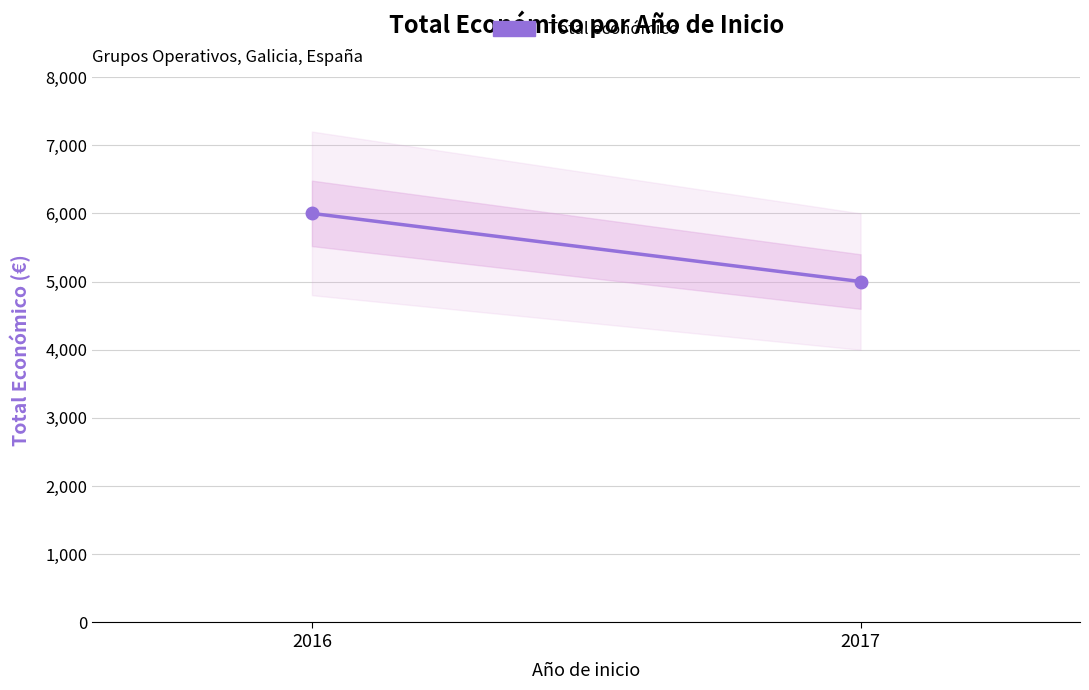

What is the sum of all values?

11000